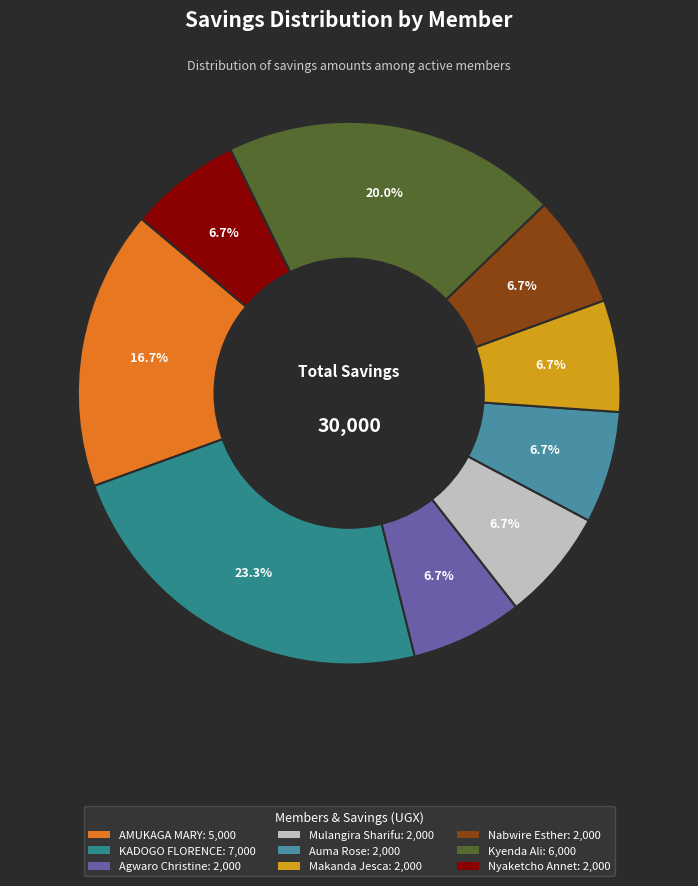

Which category has the smallest portion of the pie?

Agwaro Christine